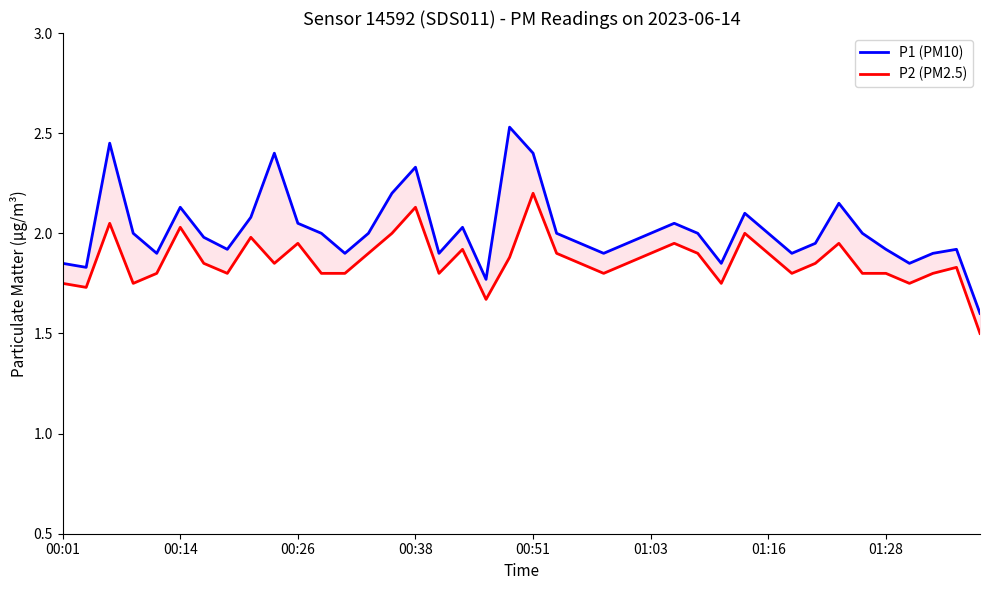

Does the chart have visible grid lines?

No